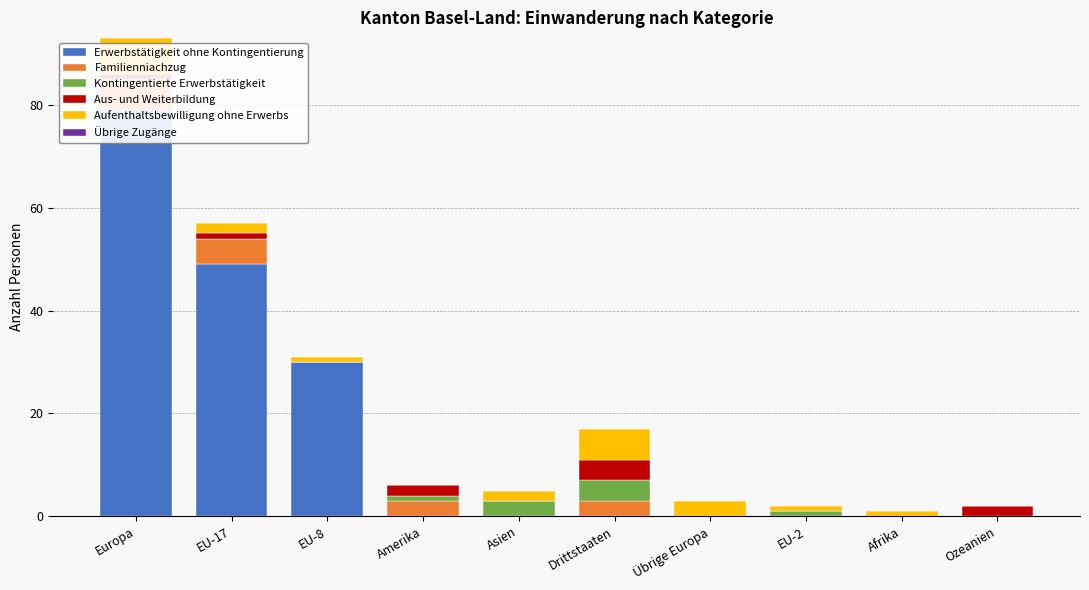

At which label does Übrige Zugänge reach its minimum?

Europa